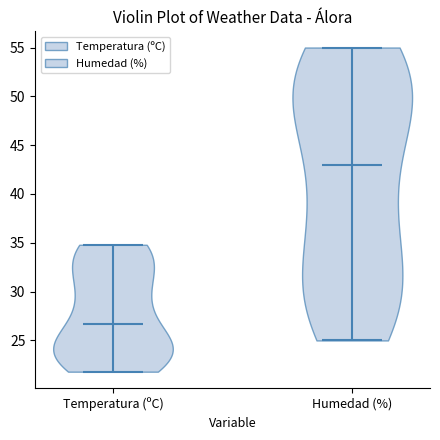

Which violin has the lowest median line?

Temperatura (ºC)